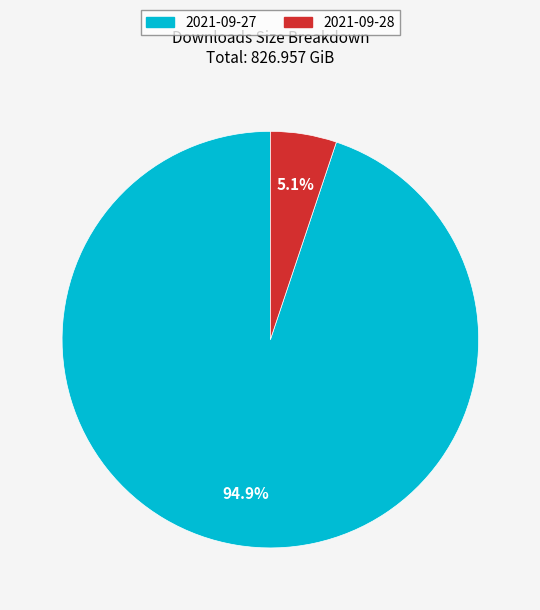

What percentage is the 2021-09-27 slice, to the nearest percent?

95%